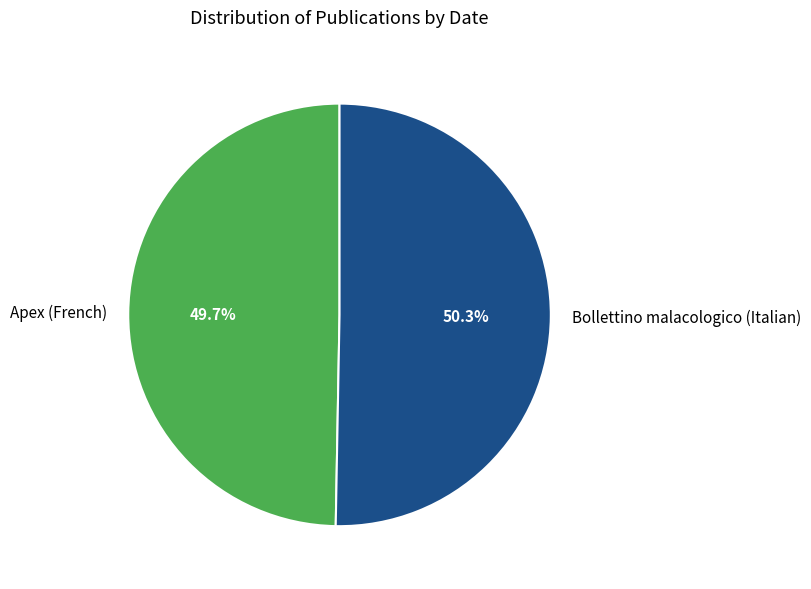

What percentage is the Apex (French) slice, to the nearest percent?

50%